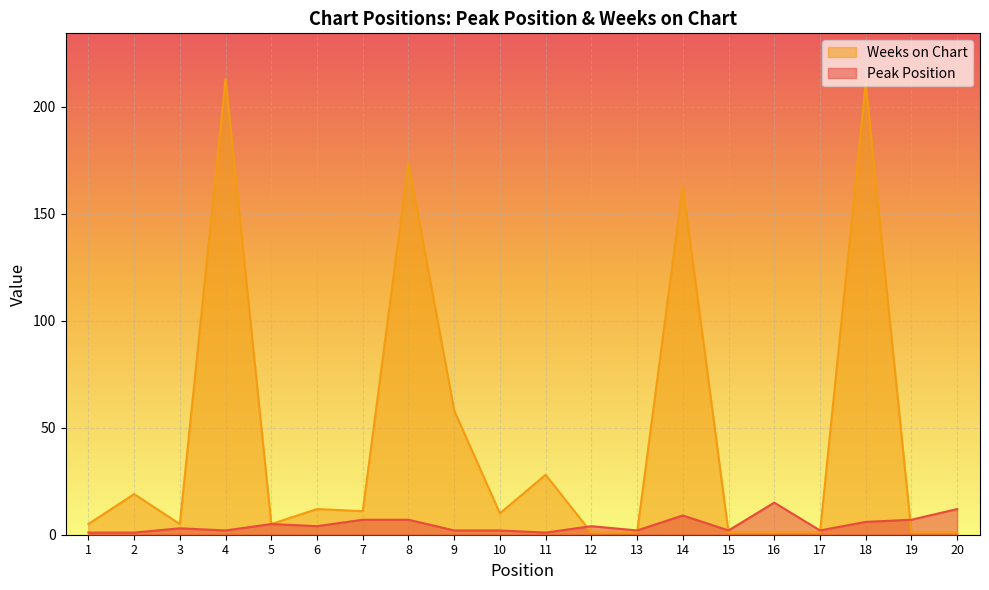

At which label does Peak Position reach its peak?

16